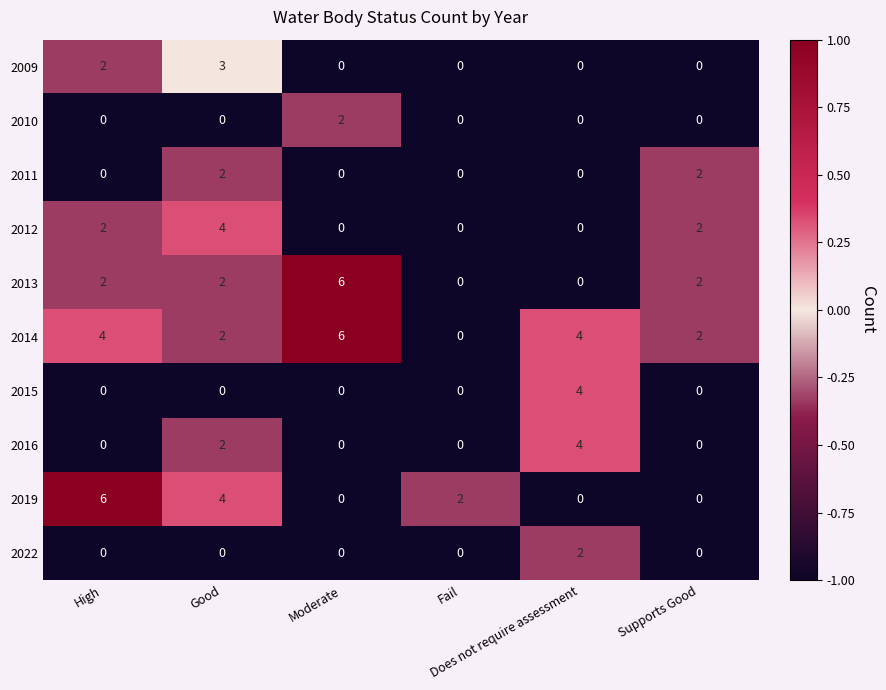

How many 2022 values are between 0 and 1?

5